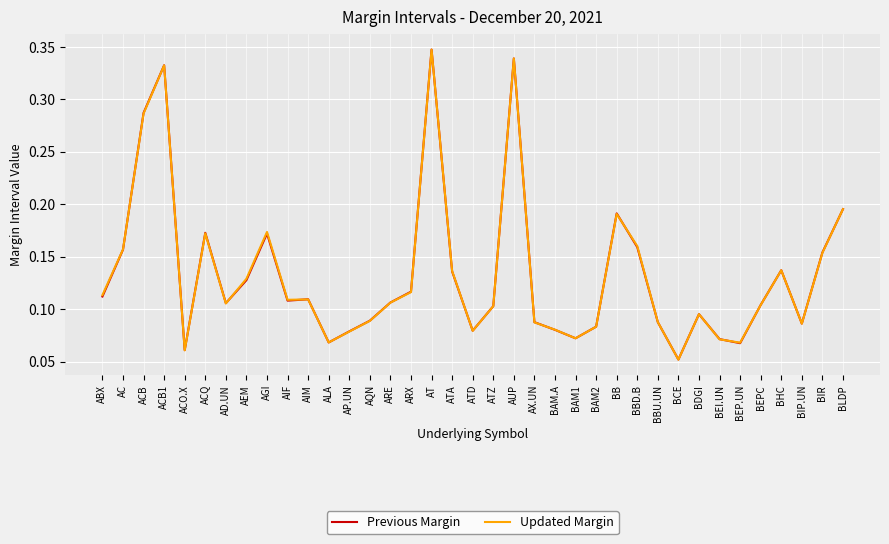

Which series has the widest spread of values?

Updated Margin